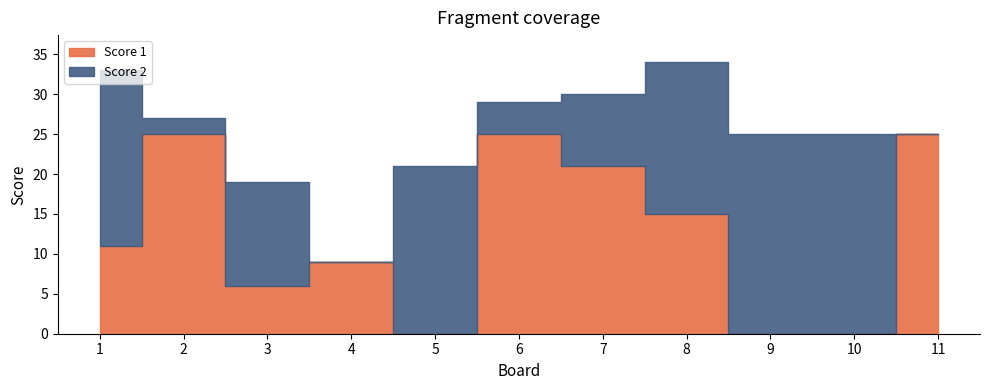

Read the Score 2 value at 2.

2